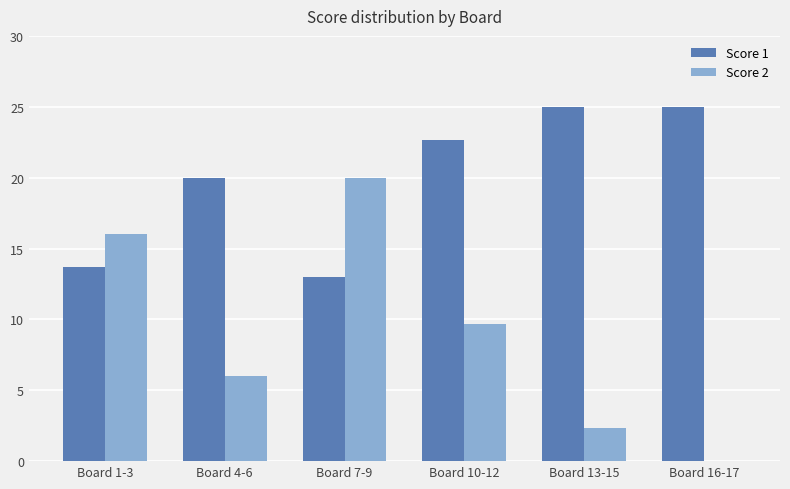

At which label is Score 1 closest to 19?

Board 4-6